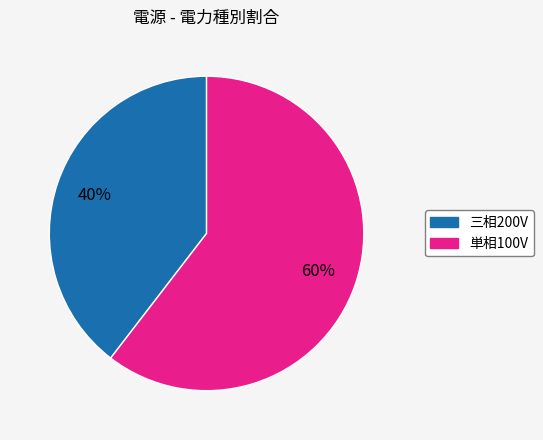

Rank the categories by value from lowest to highest.

三相200V, 単相100V